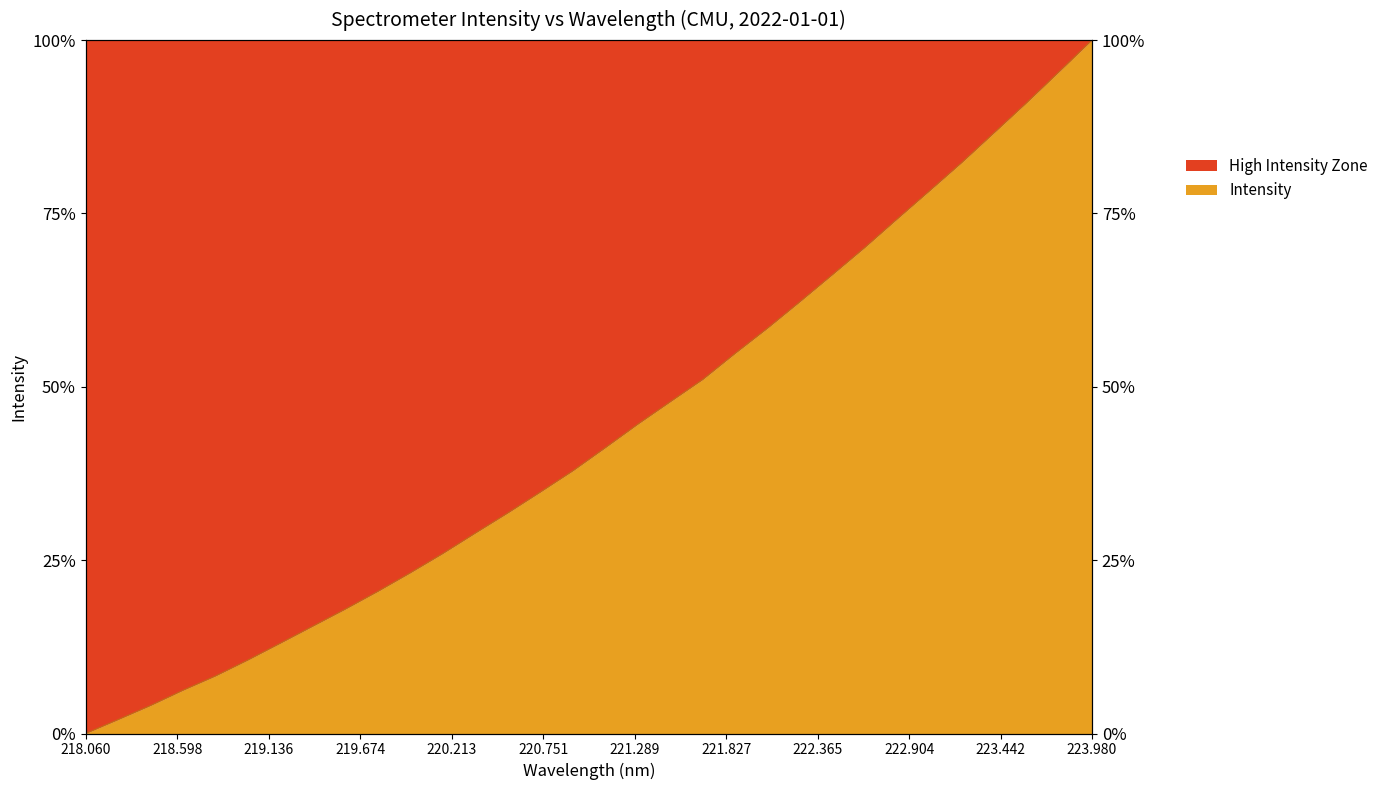

Rank the categories by value from lowest to highest.

218.0596, 218.2508, 218.442, 218.6332, 218.8244, 219.0156, 219.2067, 219.3979, 219.589, 219.7801, 219.9712, 220.1623, 220.3533, 220.5444, 220.7354, 220.9264, 221.1174, 221.3083, 221.4993, 221.6902, 221.8812, 222.0721, 222.263, 222.4538, 222.6447, 222.8355, 223.0264, 223.2172, 223.408, 223.5987, 223.7895, 223.9802